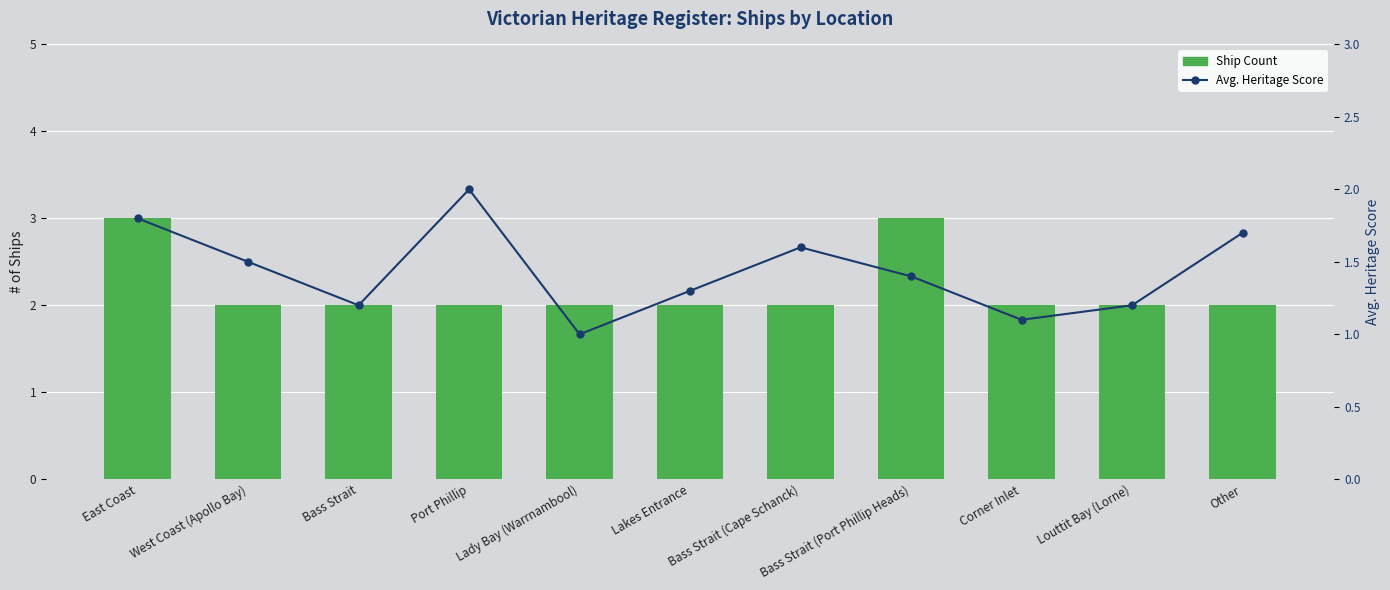

What is the total value across all series at Lakes Entrance?

3.3